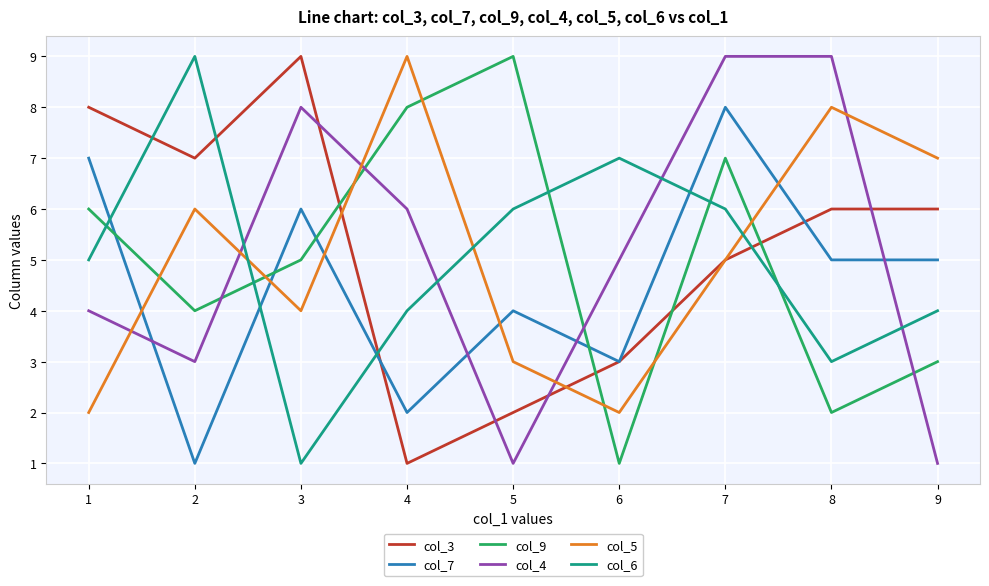

Rank the series at 1 from highest to lowest value.

col_3, col_7, col_9, col_6, col_4, col_5